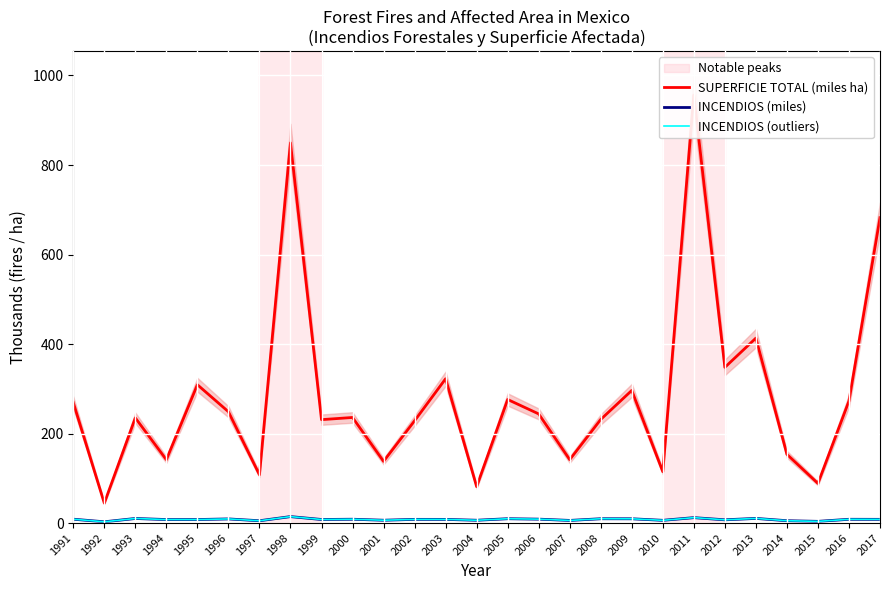

How many interior local valleys does the SUPERFICIE TOTAL (miles ha) series have?

10